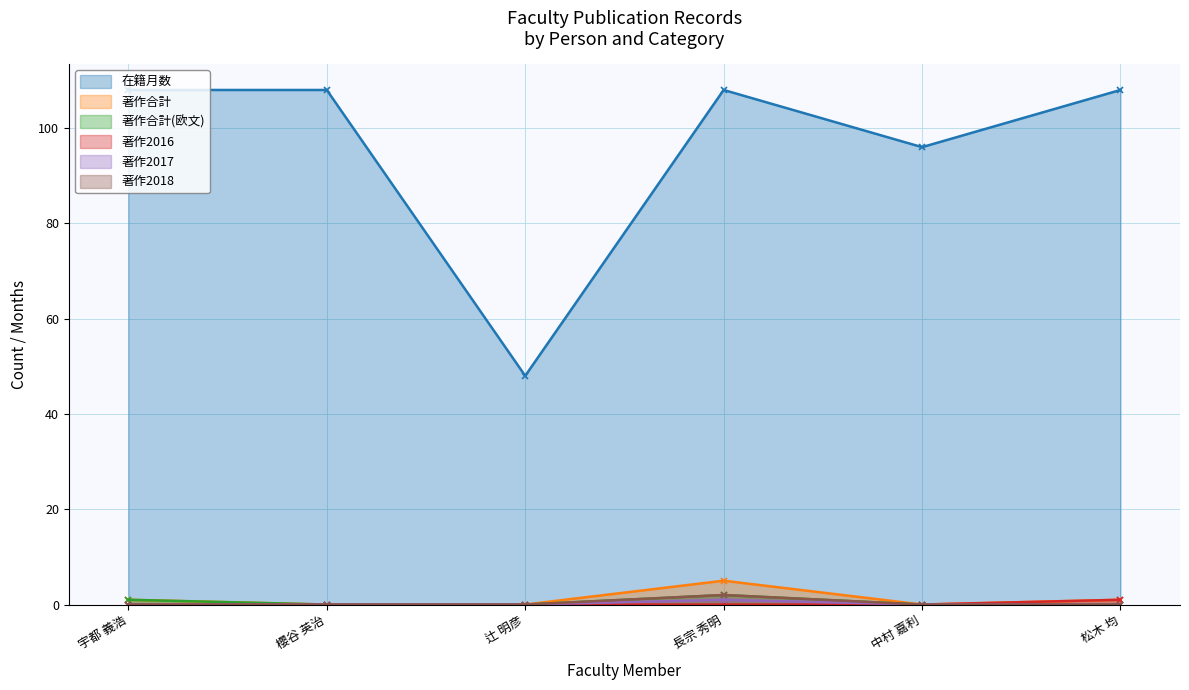

Count the number of data series in this chart.

6